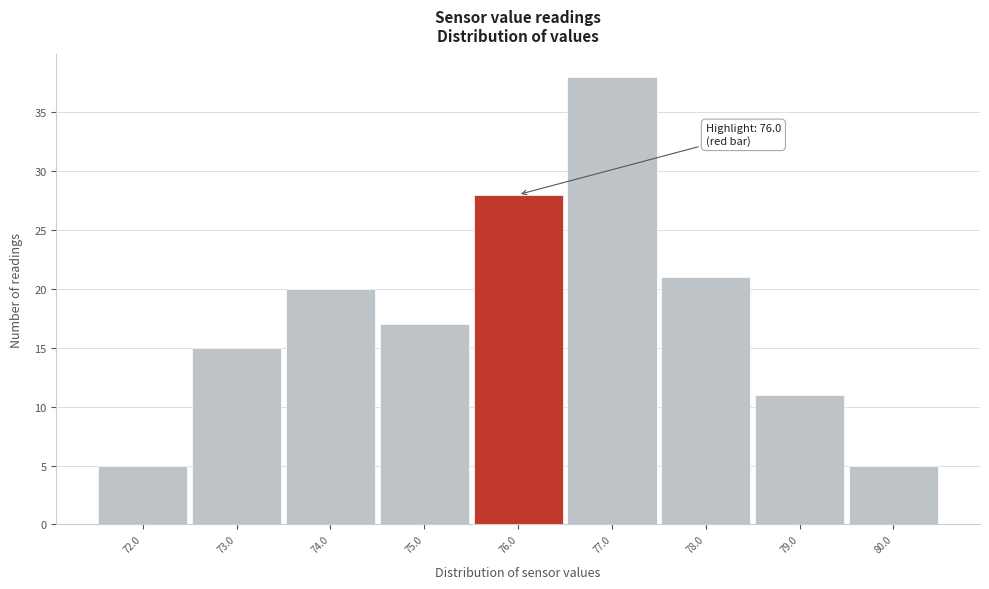

Over which range of the x-axis is the bar tallest?

76.5 to 77.5